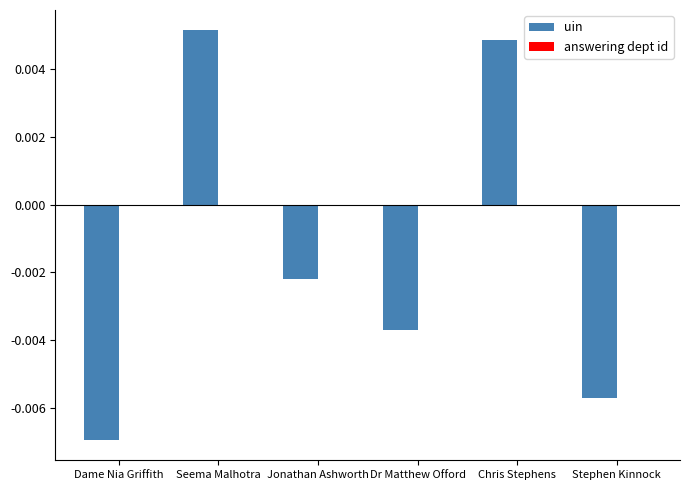

How many series are shown in this chart?

1